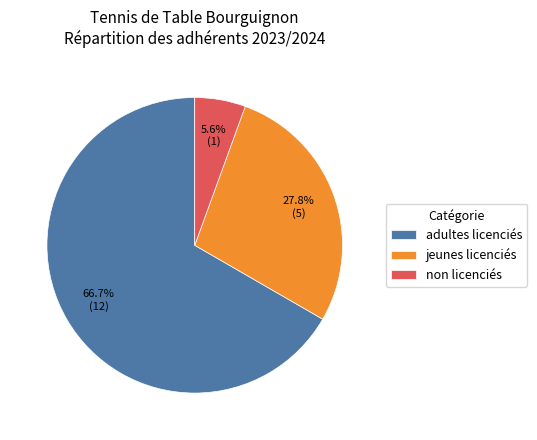

To the nearest percent, what percentage of the pie is adultes licenciés?

67%